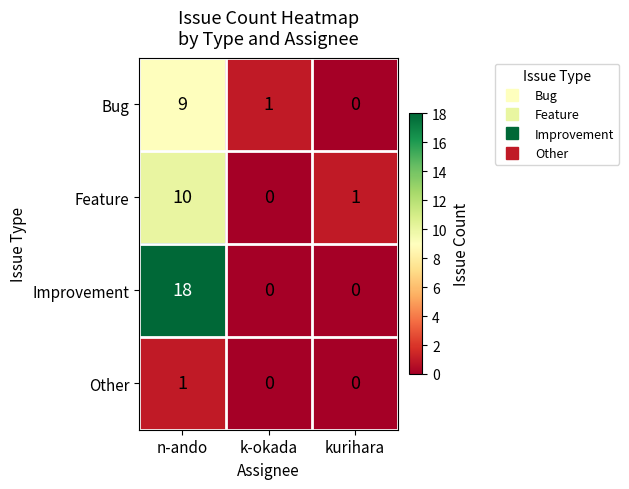

Count the Improvement values in the range 0 to 18.

3